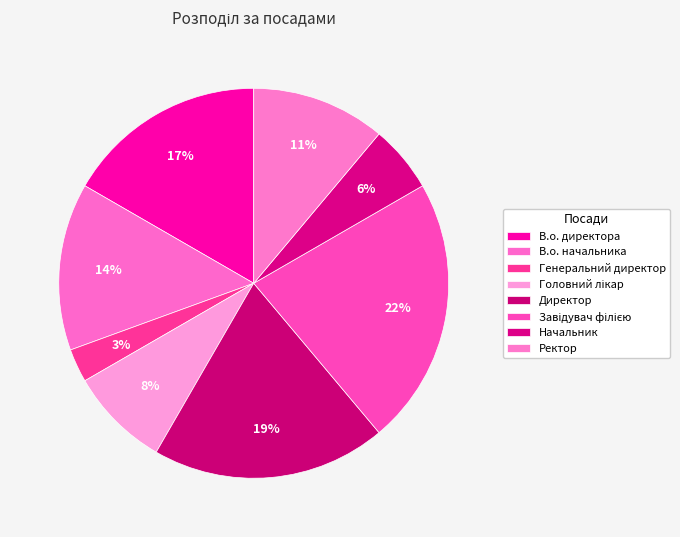

Is there a majority slice in this chart?

No